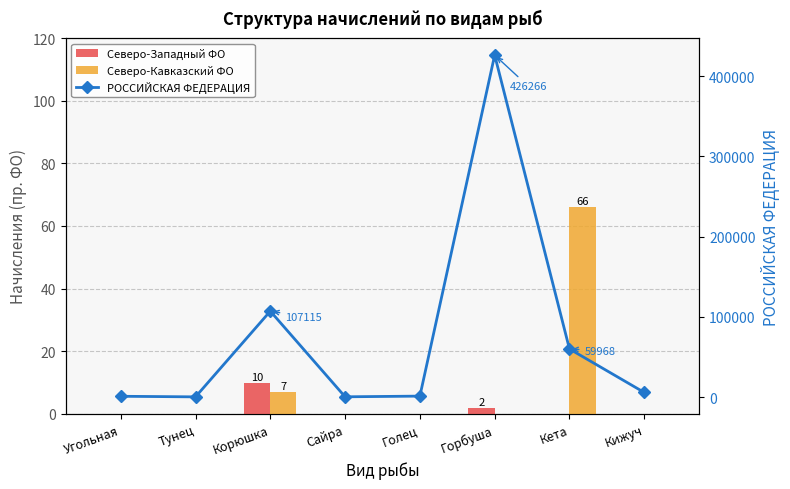

At which category is the sum across all series the highest?

Горбуша